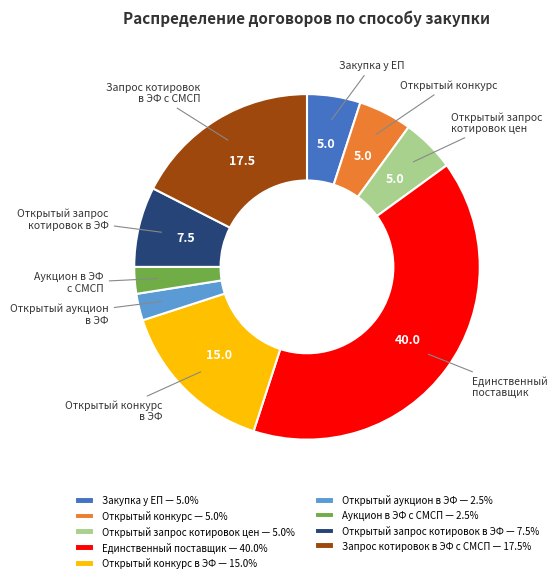

How many slices are in this pie chart?

9